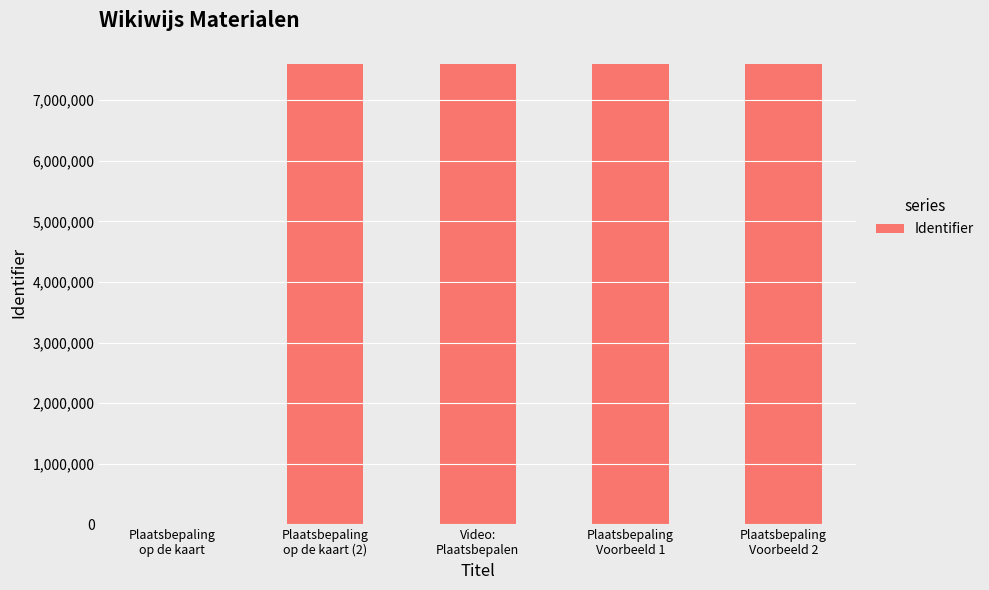

What is the approximate value at Plaatsbepaling
Voorbeeld 1, to the nearest 100?

7600300